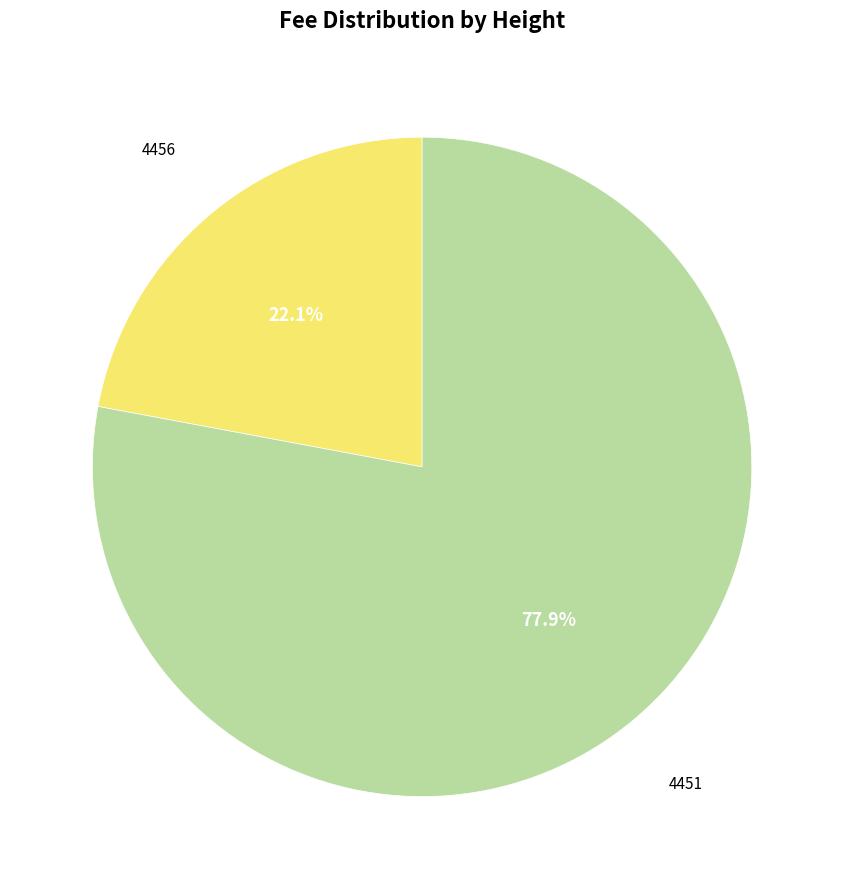

Is there any slice that represents more than half of the pie?

Yes